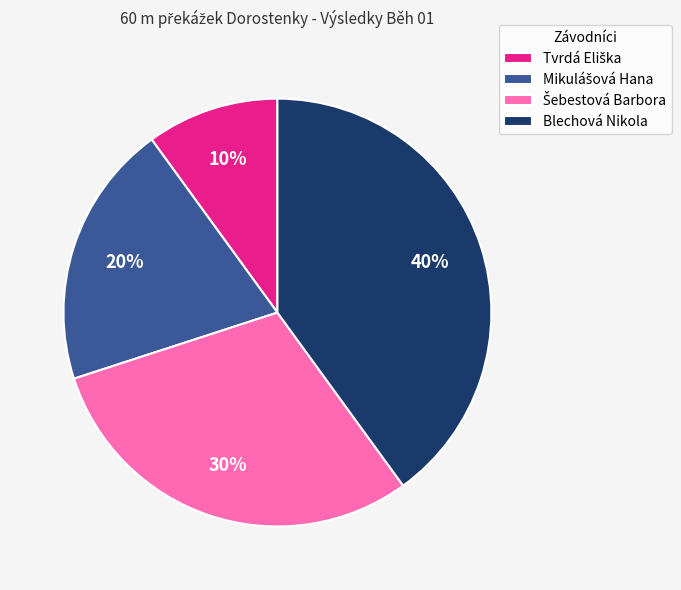

Is there any slice that represents more than half of the pie?

No